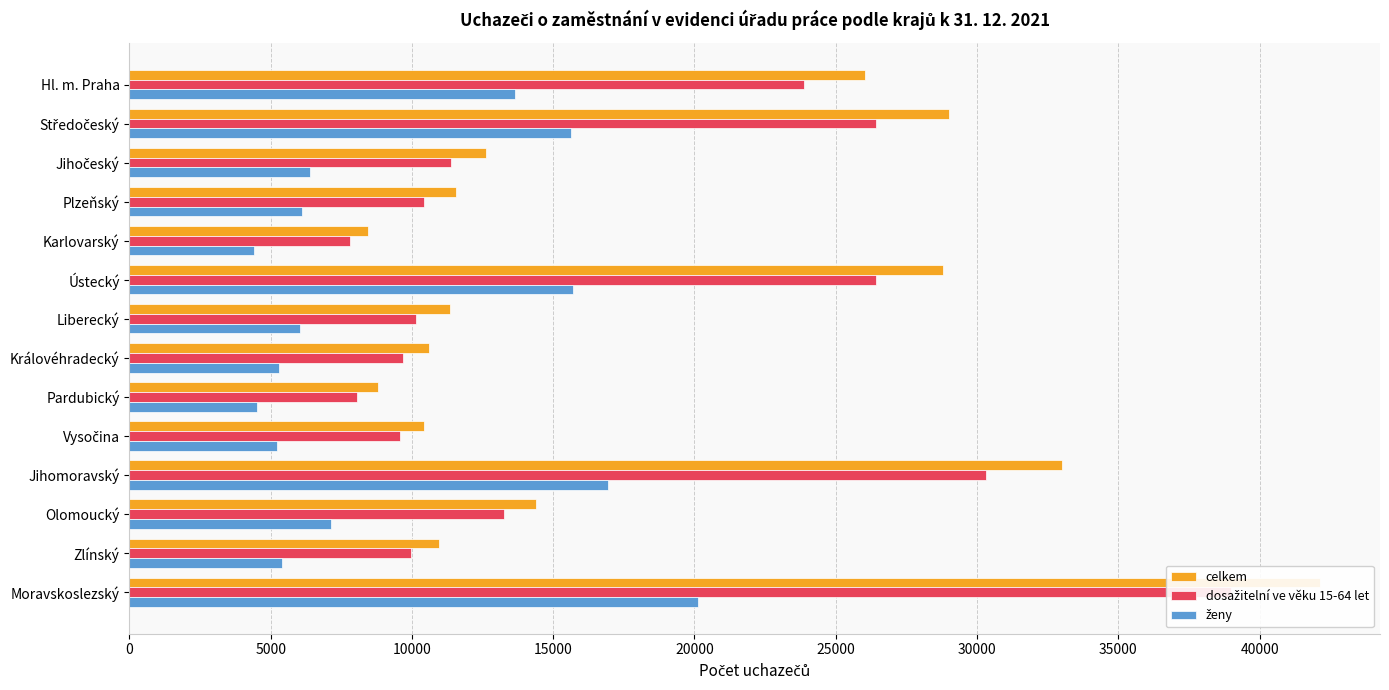

List the series in order of their peak value, highest first.

celkem, dosažitelní ve věku 15-64 let, ženy